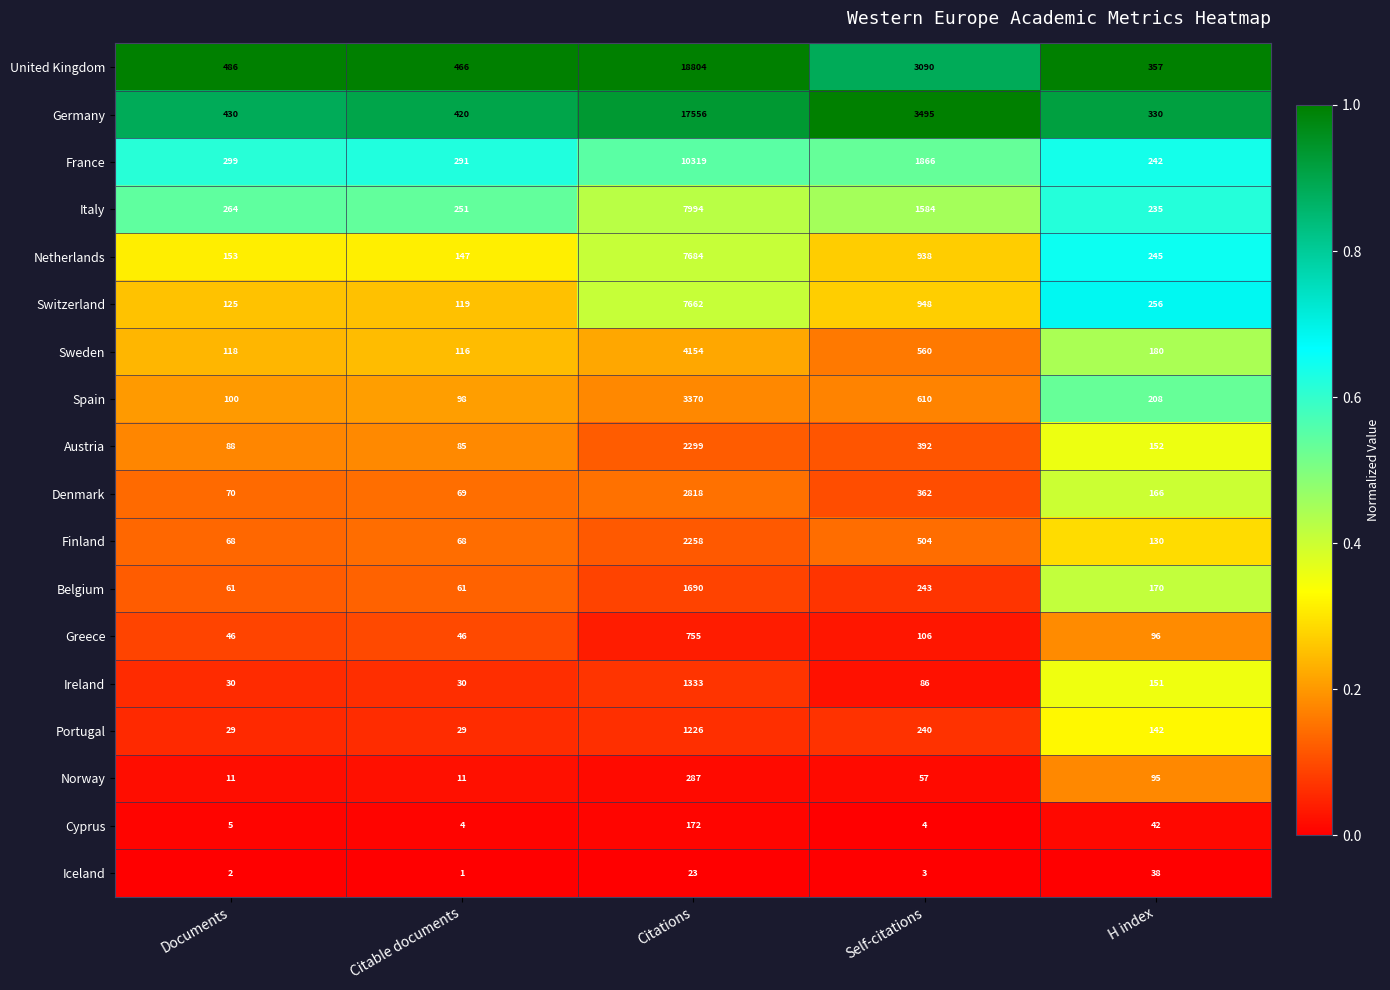

The Finland series shows 504 at Self-citations. True or false?

True